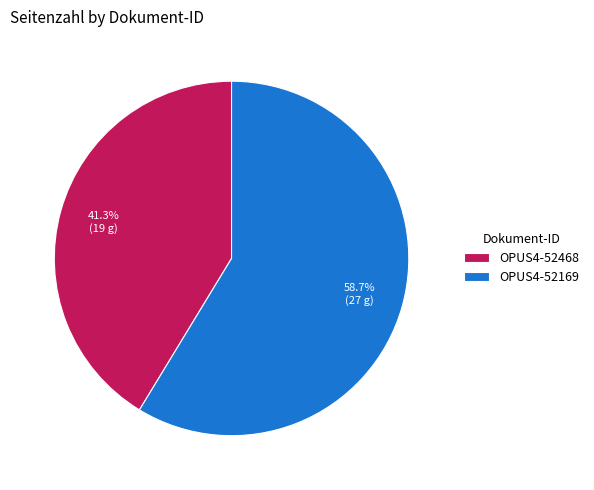

To the nearest percent, what portion does OPUS4-52468 represent?

41%